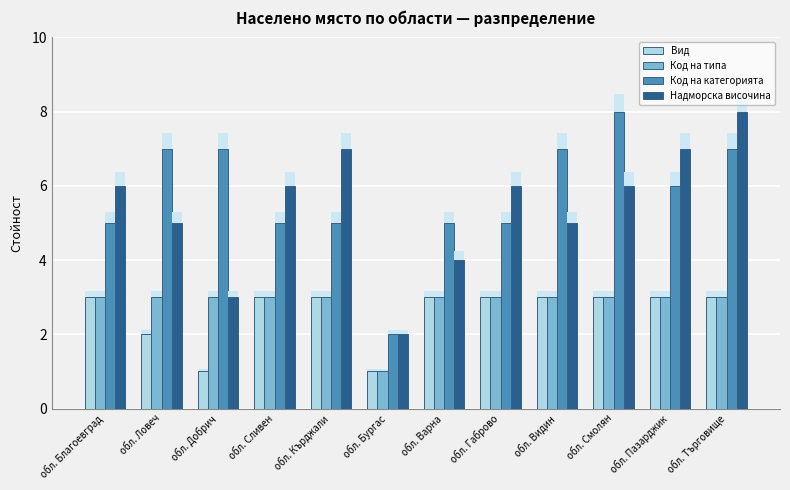

At which category is the sum across all series the highest?

обл. Търговище